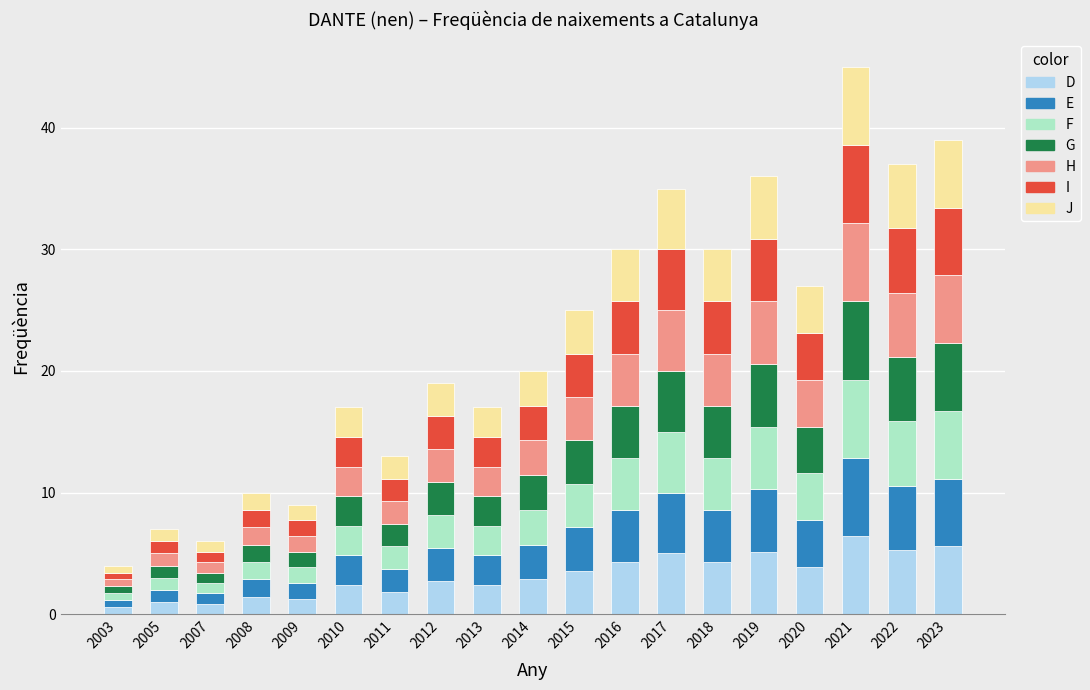

What is the total value across all series at 2009?

9.0